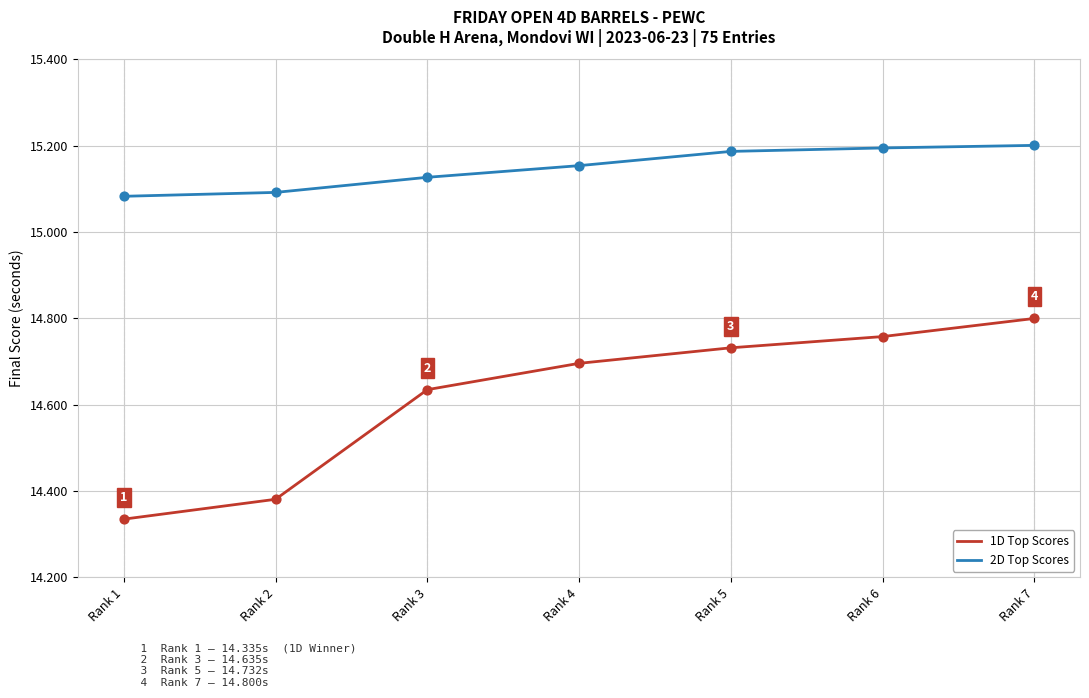

At how many categories does at least one series exceed 14?

7